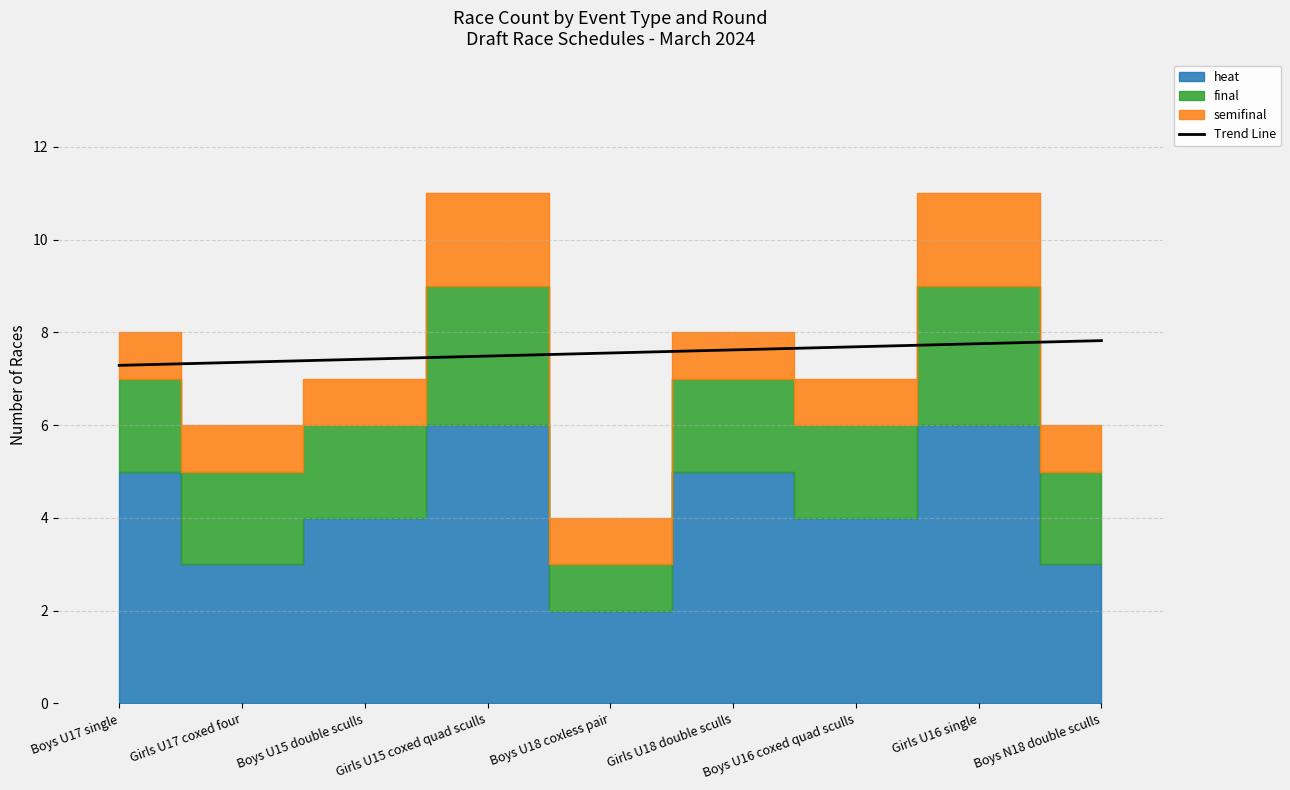

The value at Boys U18 coxless pair is 7.6. True or false?

True